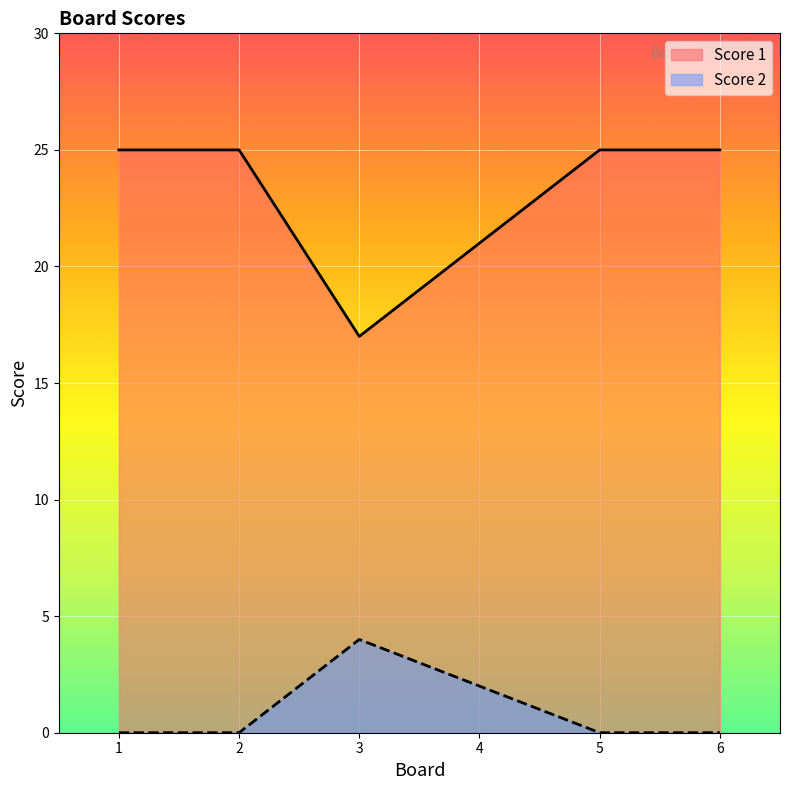

Is the value of Score 2 at 5 greater than the value of Score 1 at 3?

No